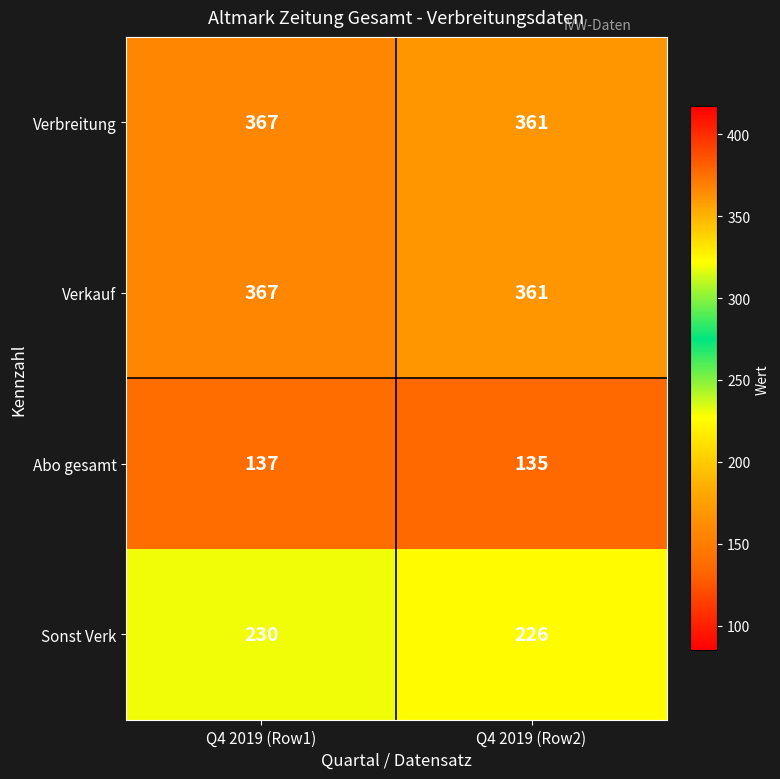

Read the Verkauf value at Q4 2019 (Row1).

367